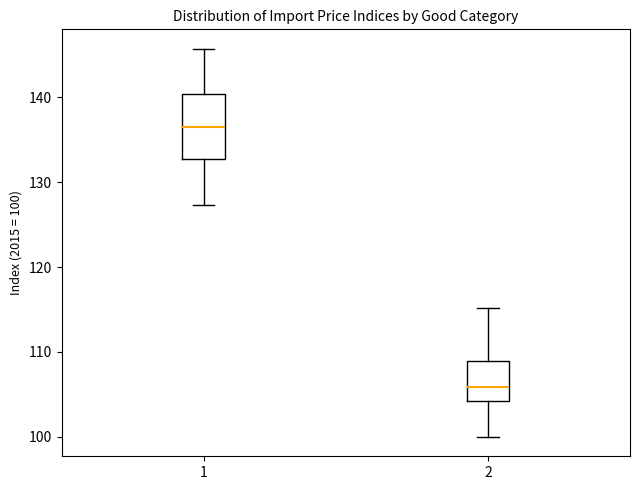

Where does the median line of the box at x = 2 sit on the y-axis? The values are not printed on the chart, so give them approximately, as read against the axis.

106